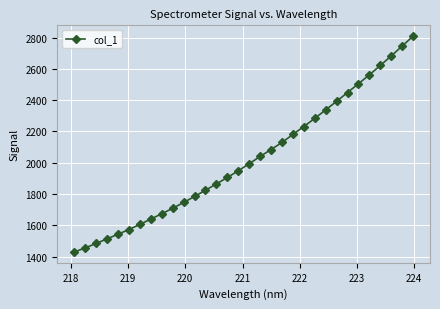

What is the smallest value displayed?

1428.8